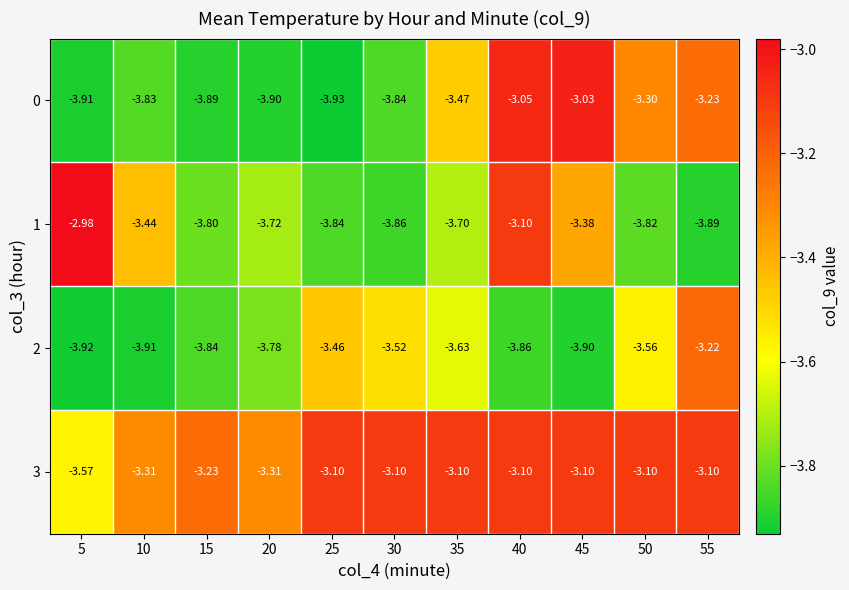

Is the value of 3 at 55 greater than the value of 0 at 40?

No